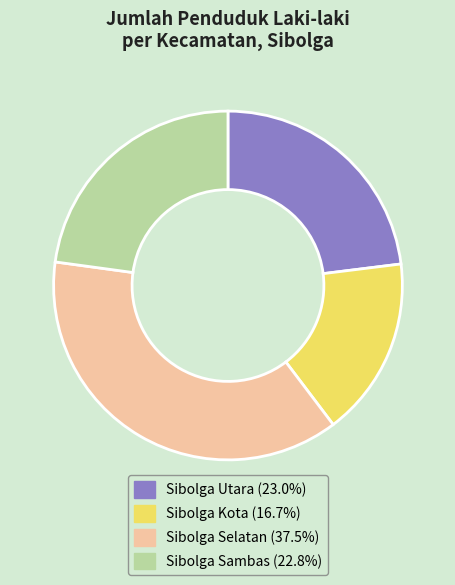

Between Sibolga Selatan and Sibolga Utara, which is larger?

Sibolga Selatan